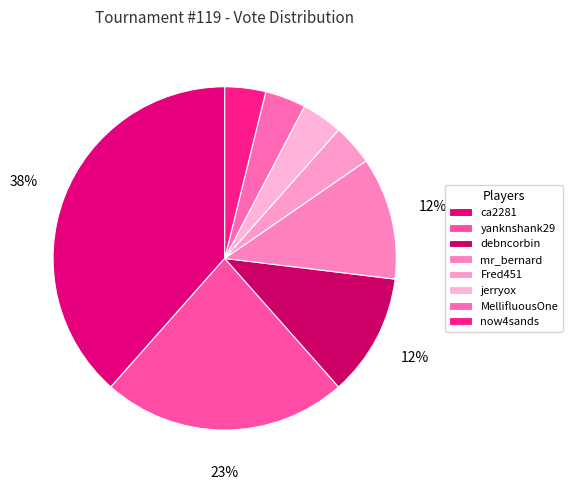

To the nearest percent, what is the difference between the ca2281 and Fred451 slice percentages?

35%